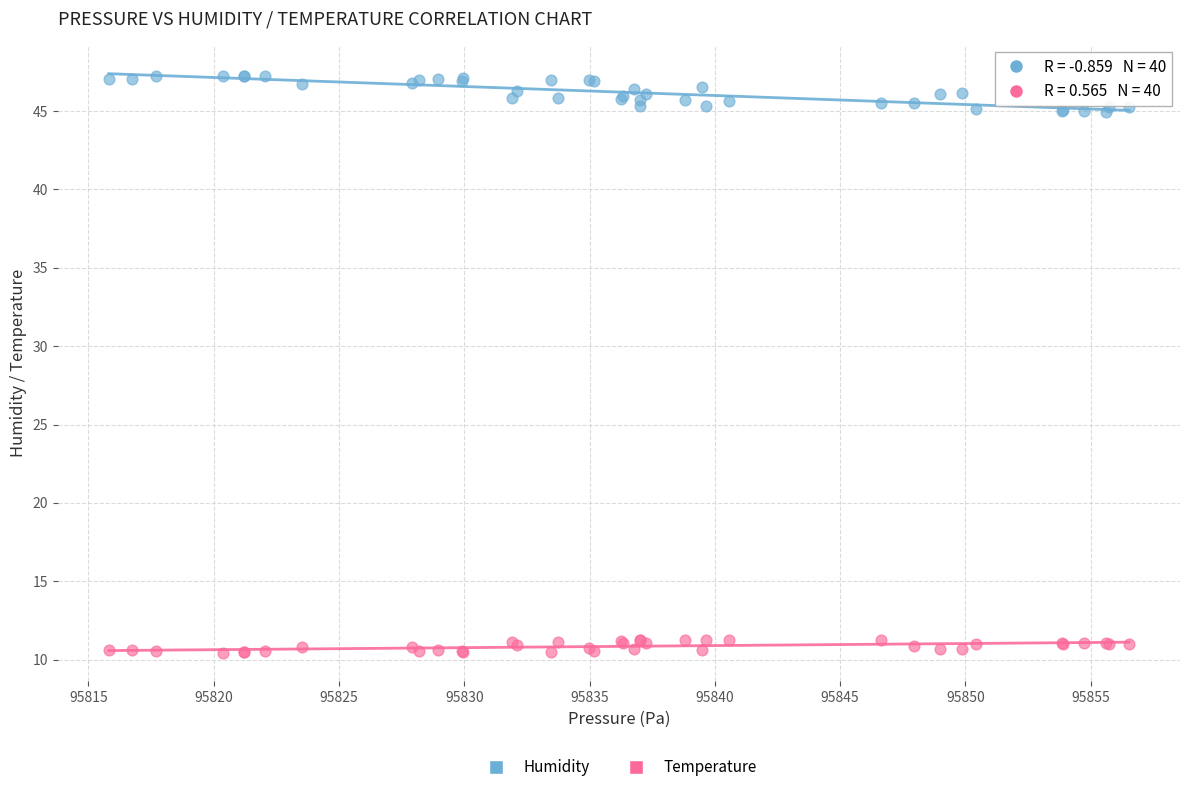

What are all the series names shown in the legend?

Humidity, Temperature